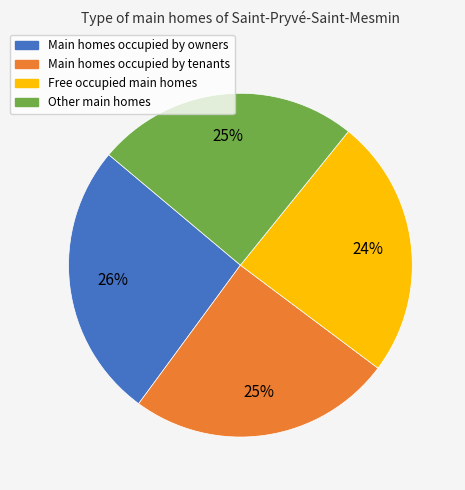

Is there a majority slice in this chart?

No